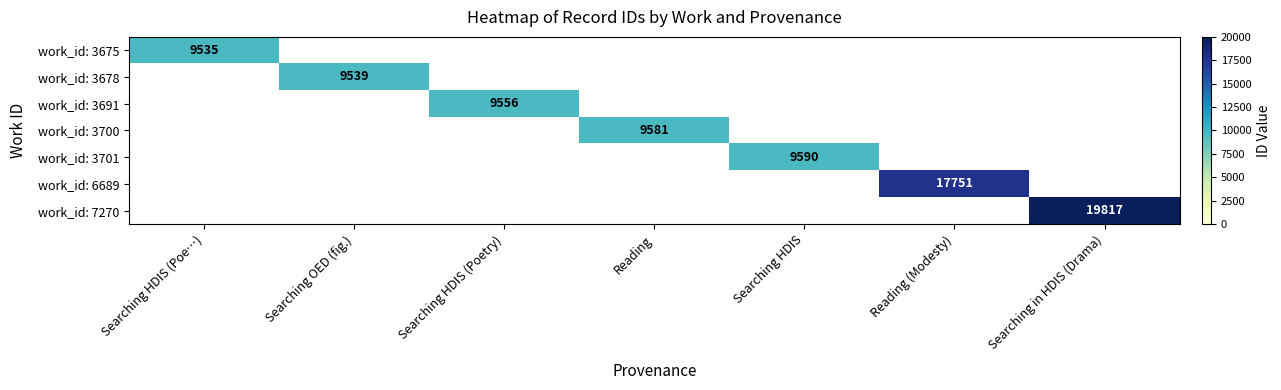

True or false: work_id: 3701 has a value of 9590 at Searching HDIS.

True